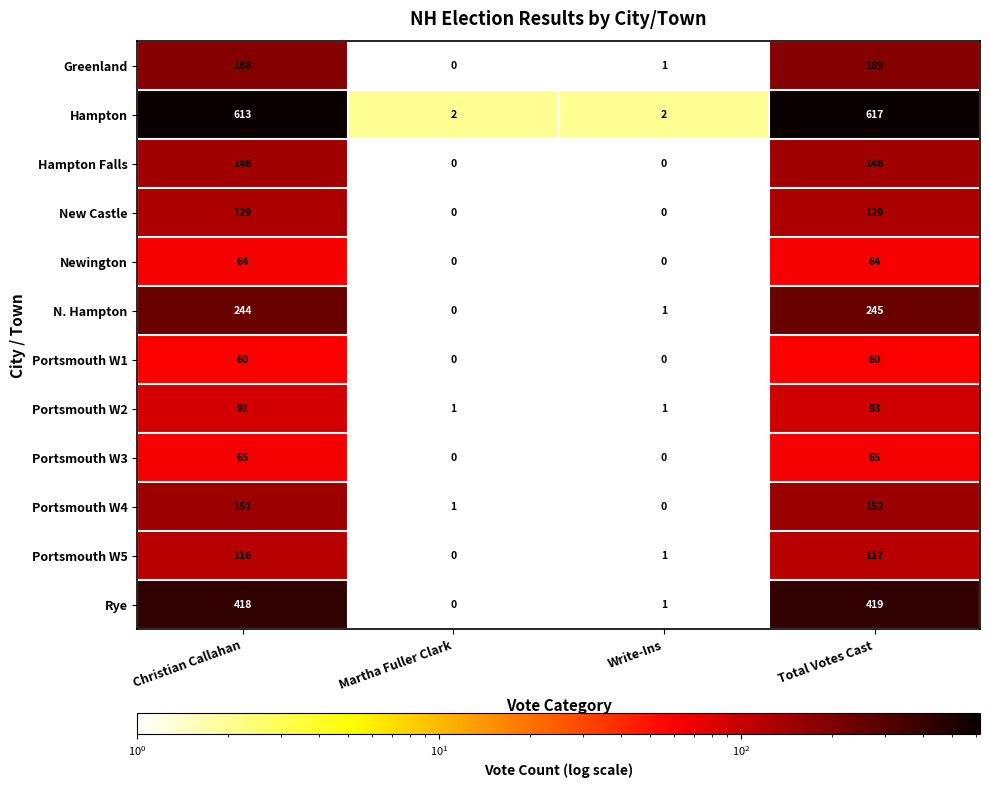

Count the Portsmouth W1 values in the range 0 to 60.

4